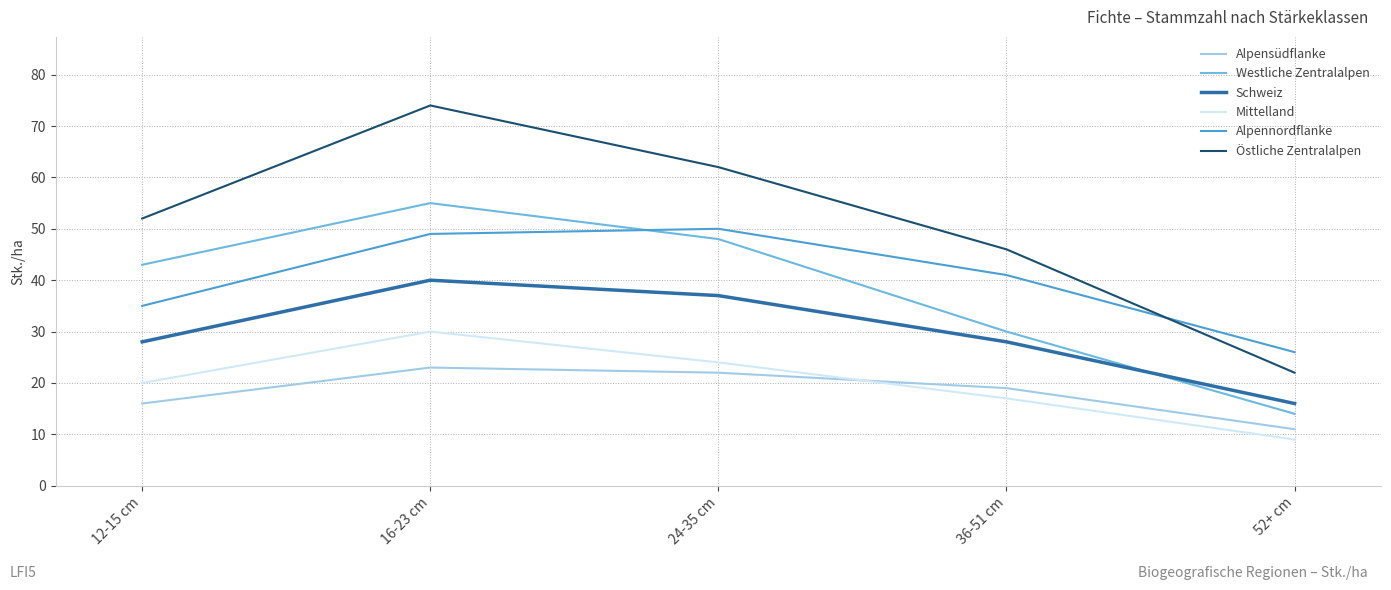

Which series has the widest spread of values?

Östliche Zentralalpen